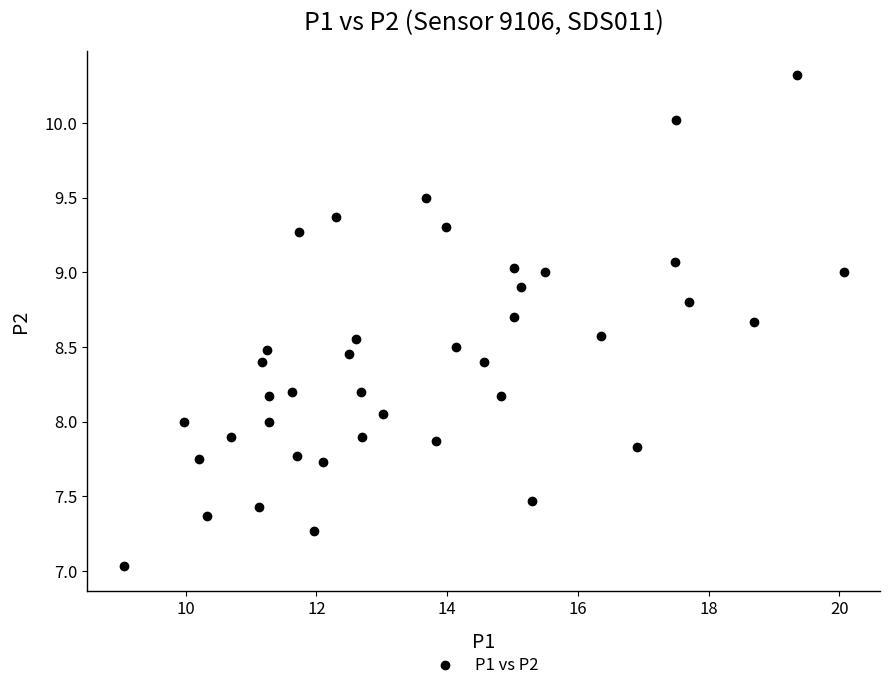

What is the range of Y values (max minus min)?

3.3